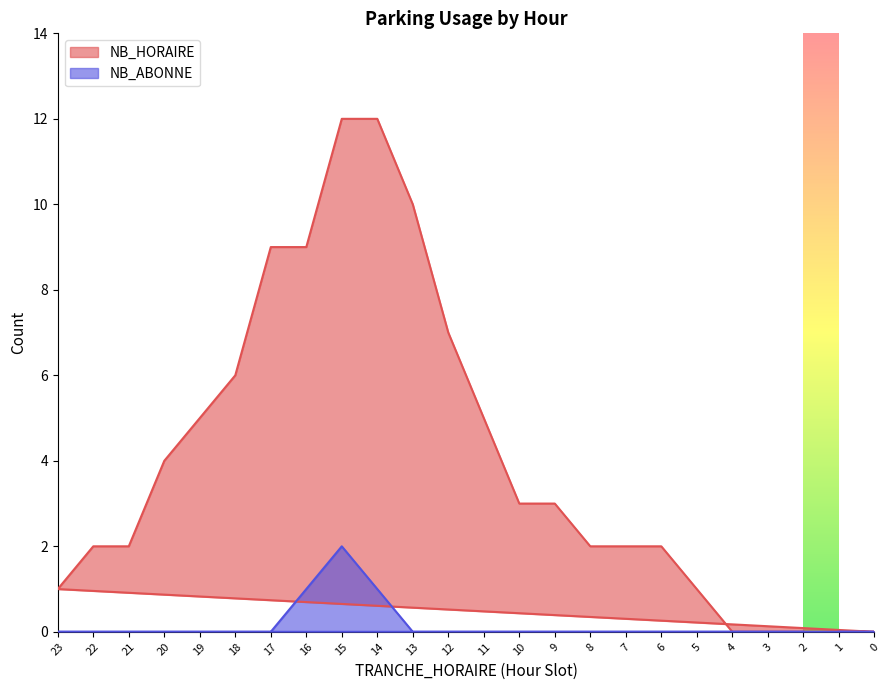

What is the greatest value displayed?

12